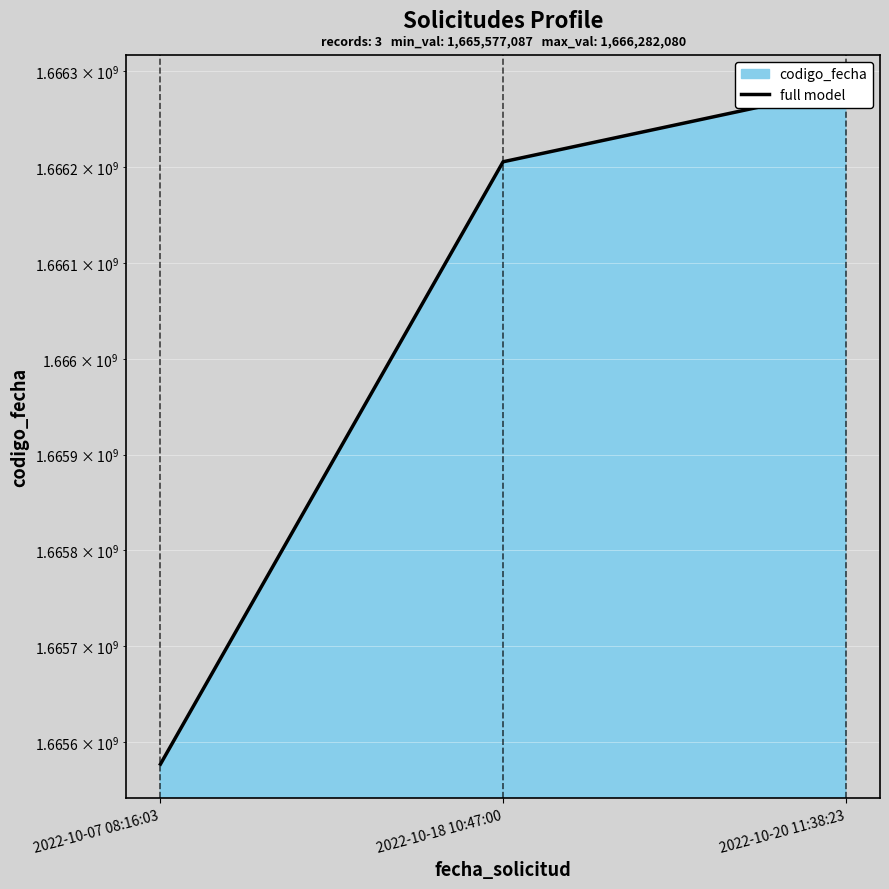

What is the ratio of the value at 2022-10-18 10:47:00 to the value at 2022-10-20 11:38:23?

1.0